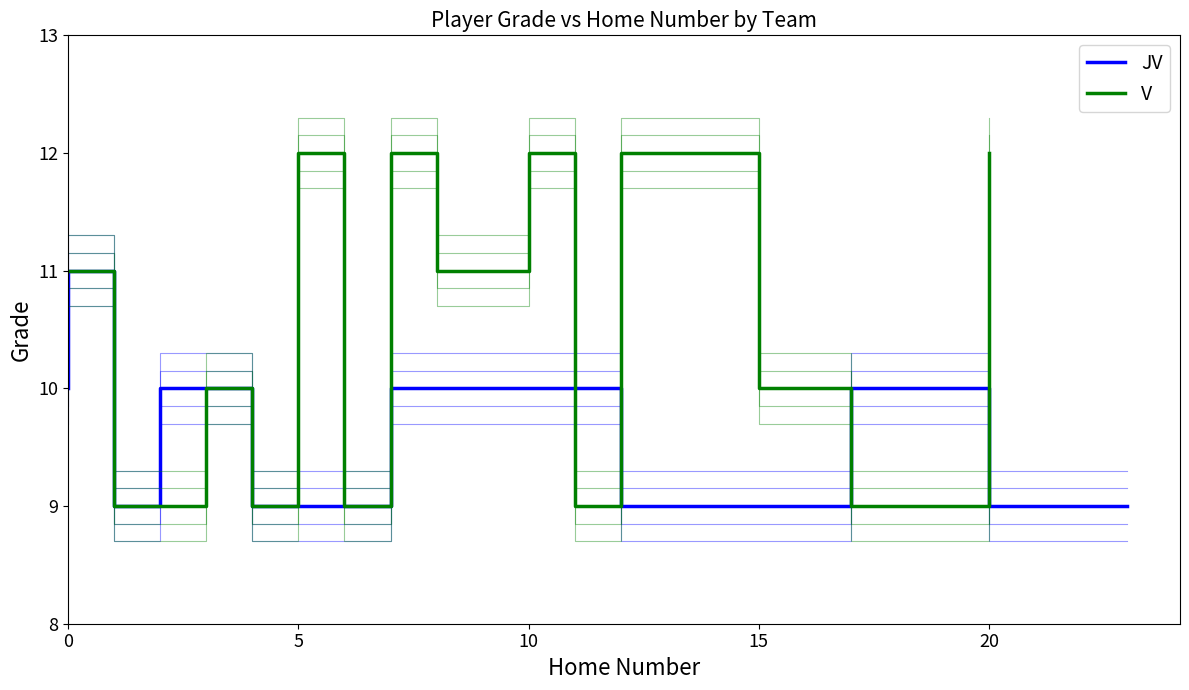

At 7, list the series in order from smallest to largest.

JV, V